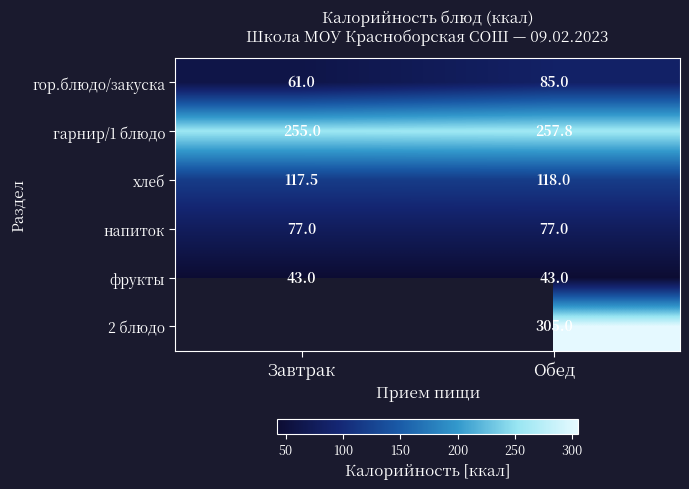

At how many categories does at least one series exceed 292?

1